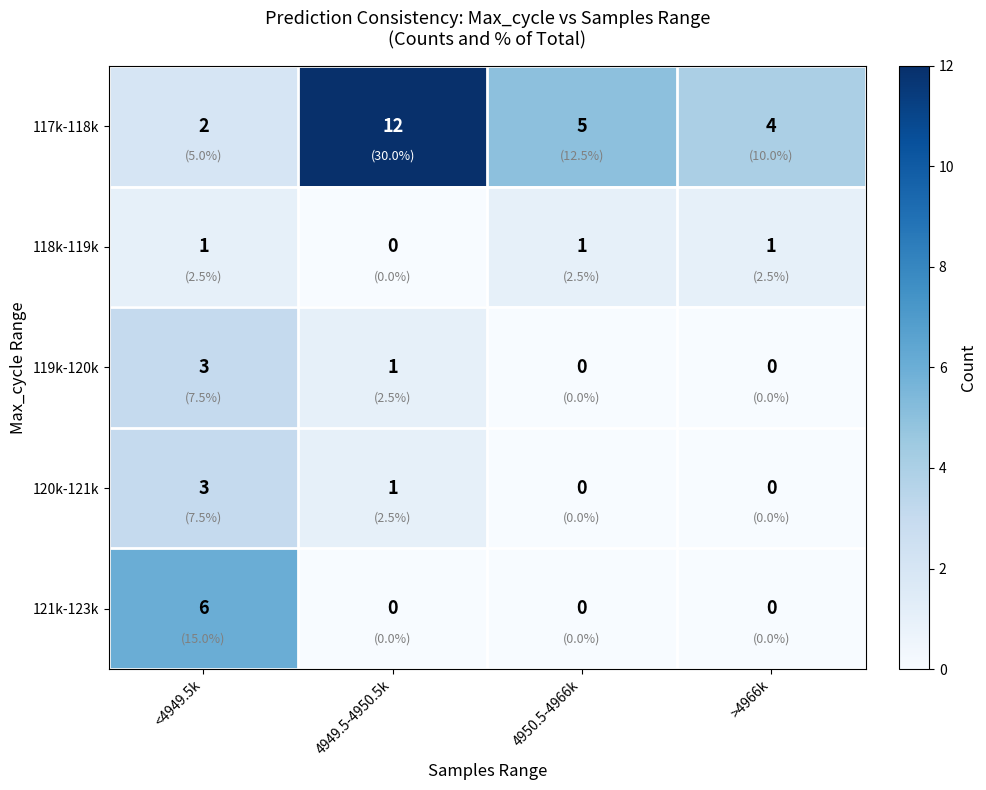

The value of 117k-118k at <4949.5k is 2. True or false?

True